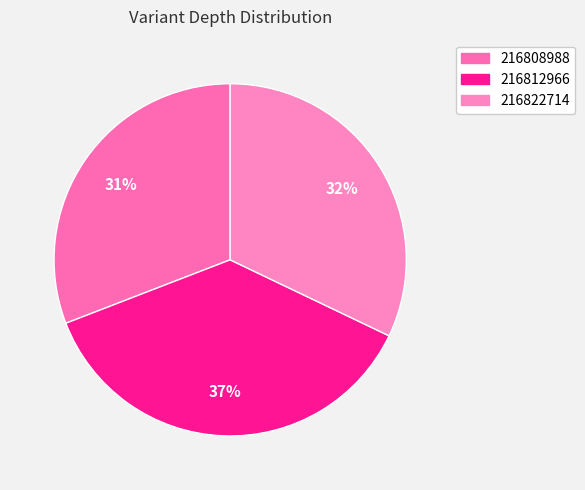

Combined, what portion of the pie is 216808988 and 216812966?

67.9%